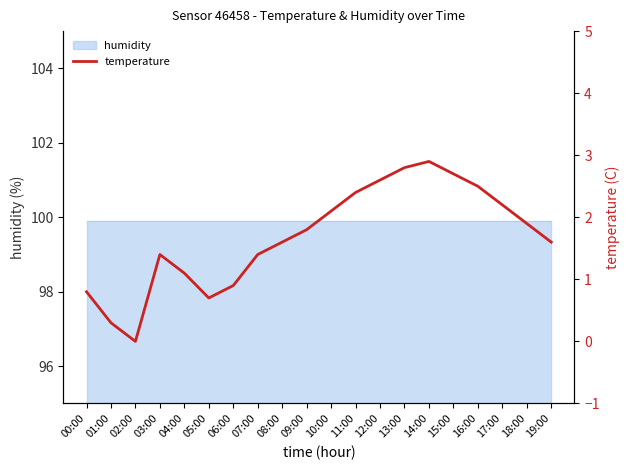

What is the greatest value displayed?

2.9